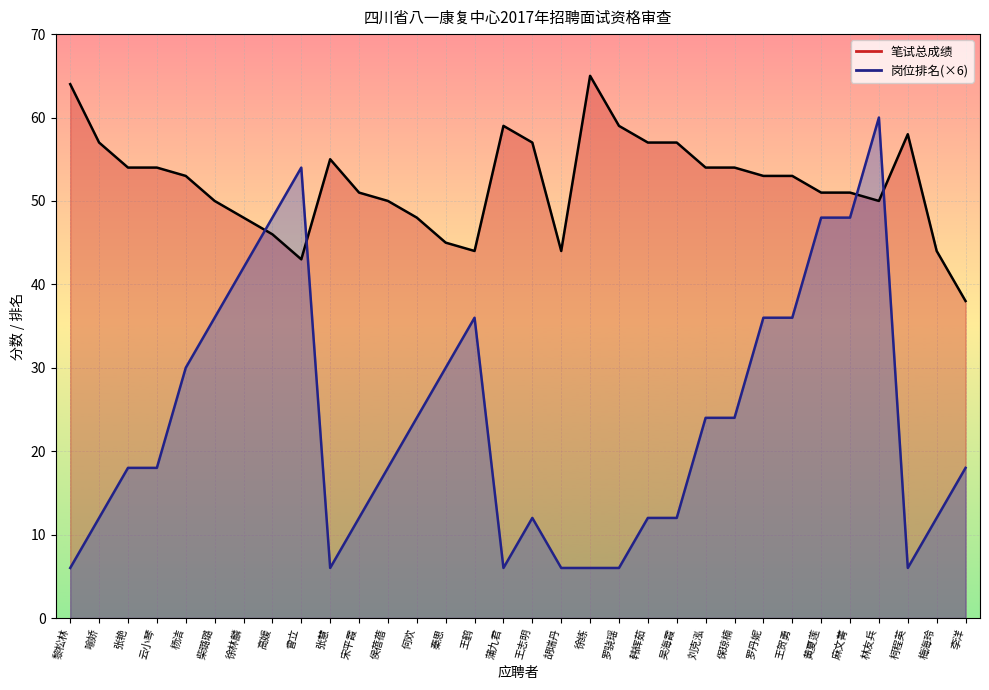

How many intersections are there between 笔试总成绩_line and 岗位排名(×6)_line?

4